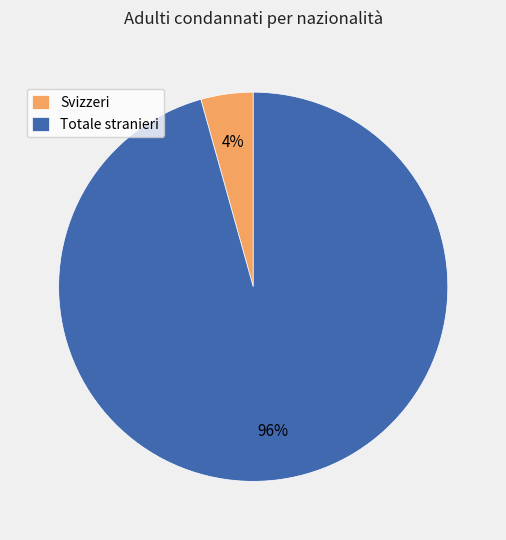

What percentage is the Svizzeri slice, to the nearest percent?

4%